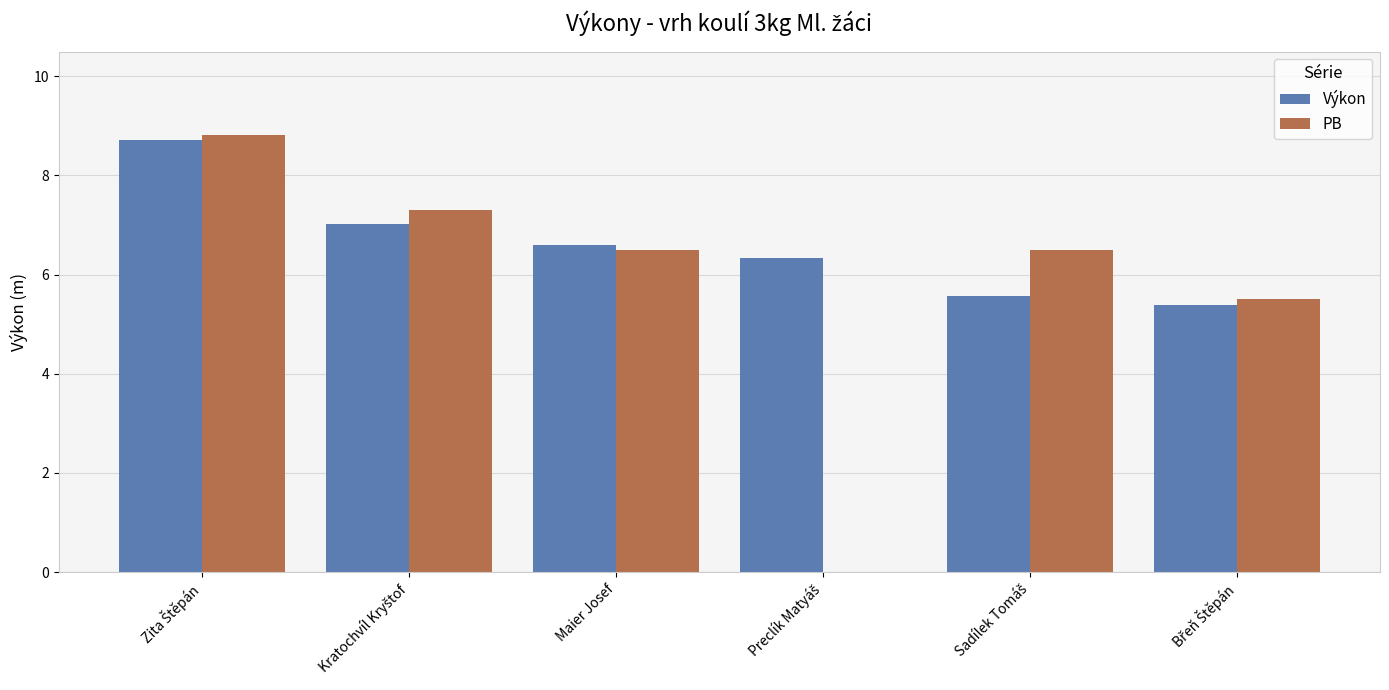

Which series has the largest total across all categories?

Výkon